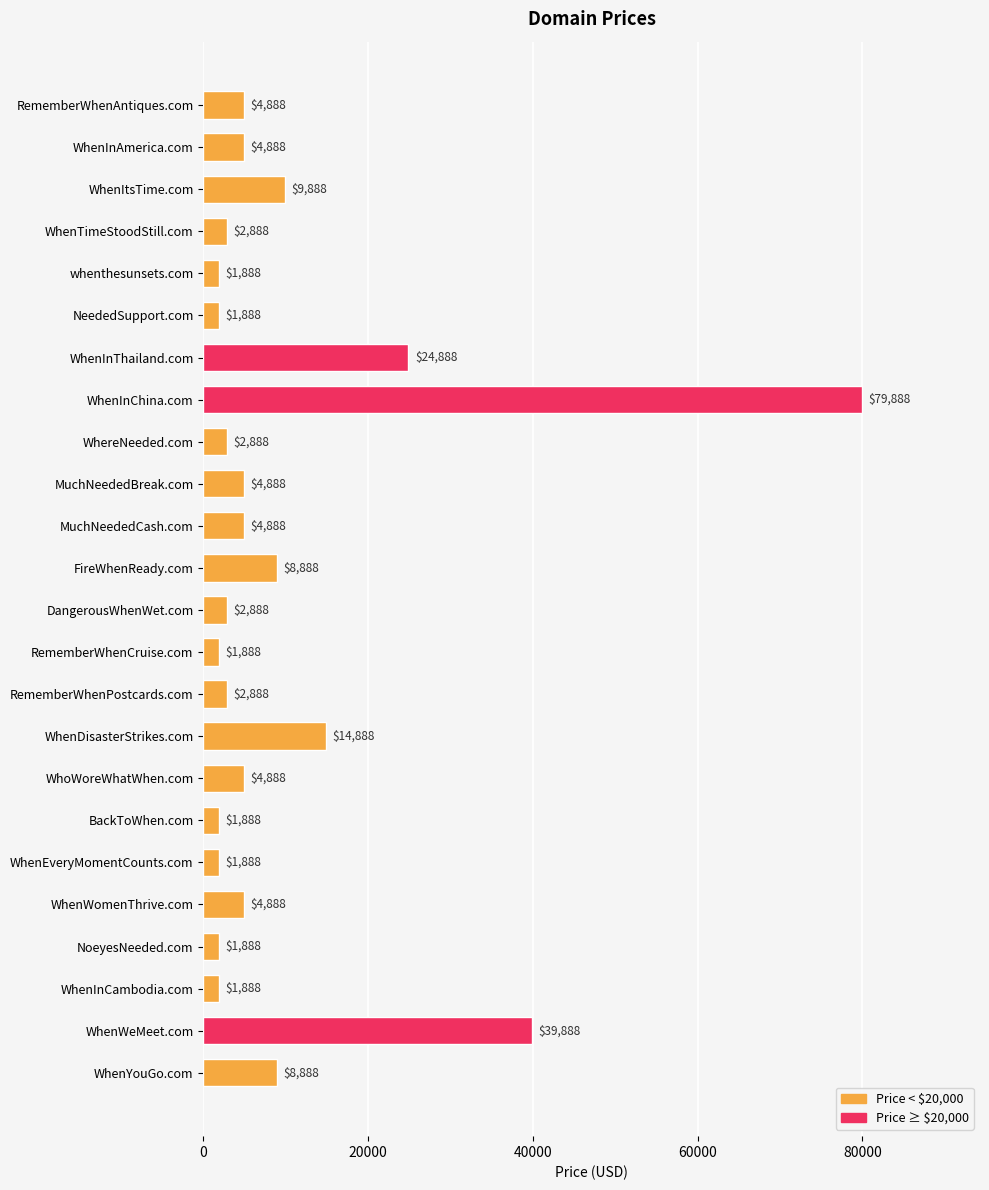

Reading bottom to top, list all the values displayed in this chart.

WhenYouGo.com=8888	WhenWeMeet.com=39888	WhenInCambodia.com=1888	NoeyesNeeded.com=1888	WhenWomenThrive.com=4888	WhenEveryMomentCounts.com=1888	BackToWhen.com=1888	WhoWoreWhatWhen.com=4888	WhenDisasterStrikes.com=14888	RememberWhenPostcards.com=2888	RememberWhenCruise.com=1888	DangerousWhenWet.com=2888	FireWhenReady.com=8888	MuchNeededCash.com=4888	MuchNeededBreak.com=4888	WhereNeeded.com=2888	WhenInChina.com=79888	WhenInThailand.com=24888	NeededSupport.com=1888	whenthesunsets.com=1888	WhenTimeStoodStill.com=2888	WhenItsTime.com=9888	WhenInAmerica.com=4888	RememberWhenAntiques.com=4888